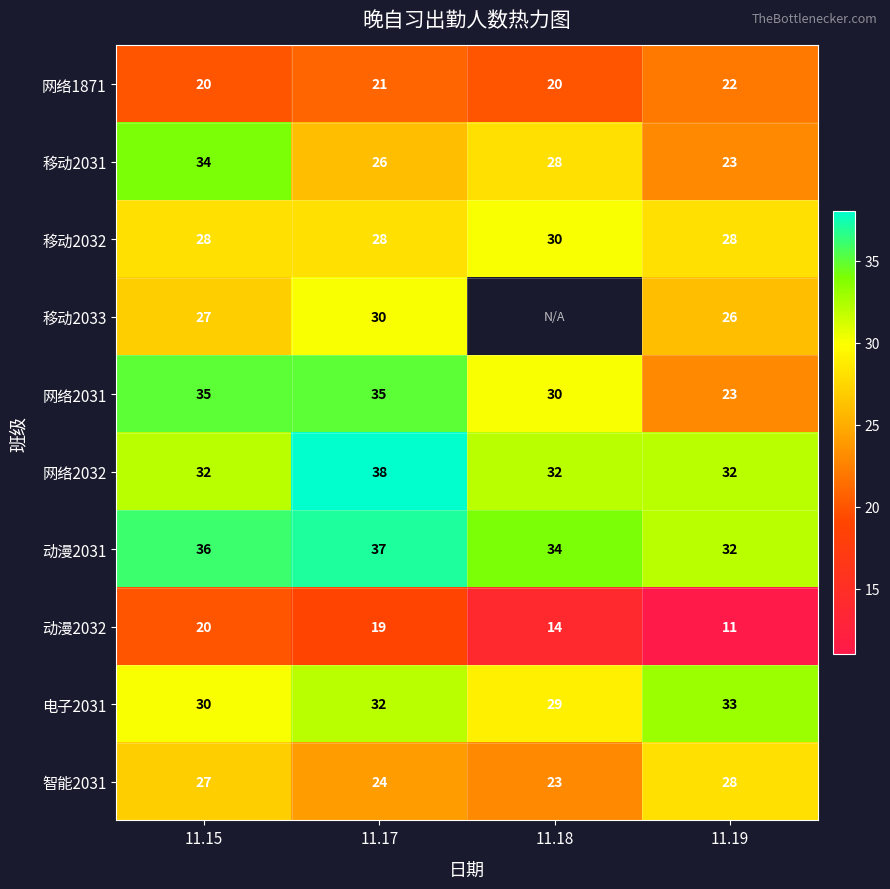

Rank the categories by 移动2031 value from highest to lowest.

11.15, 11.18, 11.17, 11.19